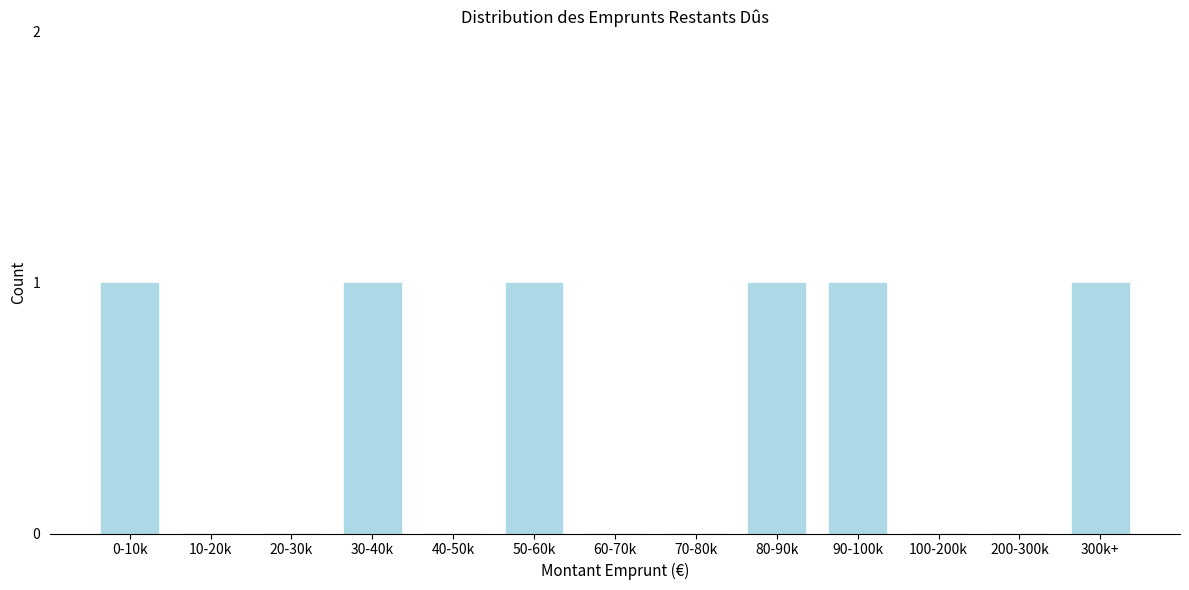

Reading left to right, list all the values displayed in this chart.

0-10k=1	10-20k=0	20-30k=0	30-40k=1	40-50k=0	50-60k=1	60-70k=0	70-80k=0	80-90k=1	90-100k=1	100-200k=0	200-300k=0	300k+=1